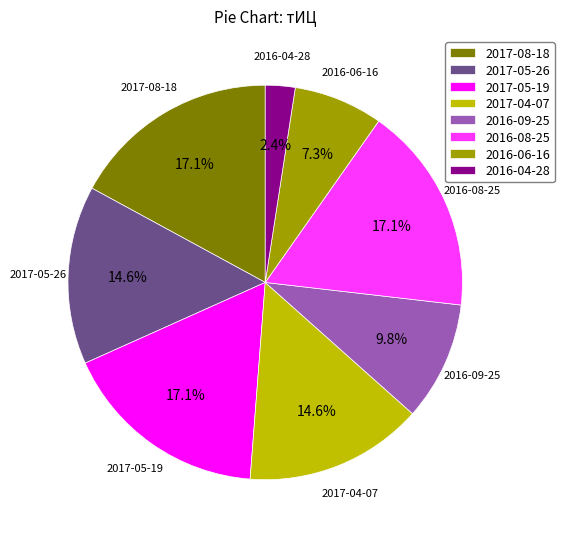

To the nearest percent, what portion does 2017-05-19 represent?

17%